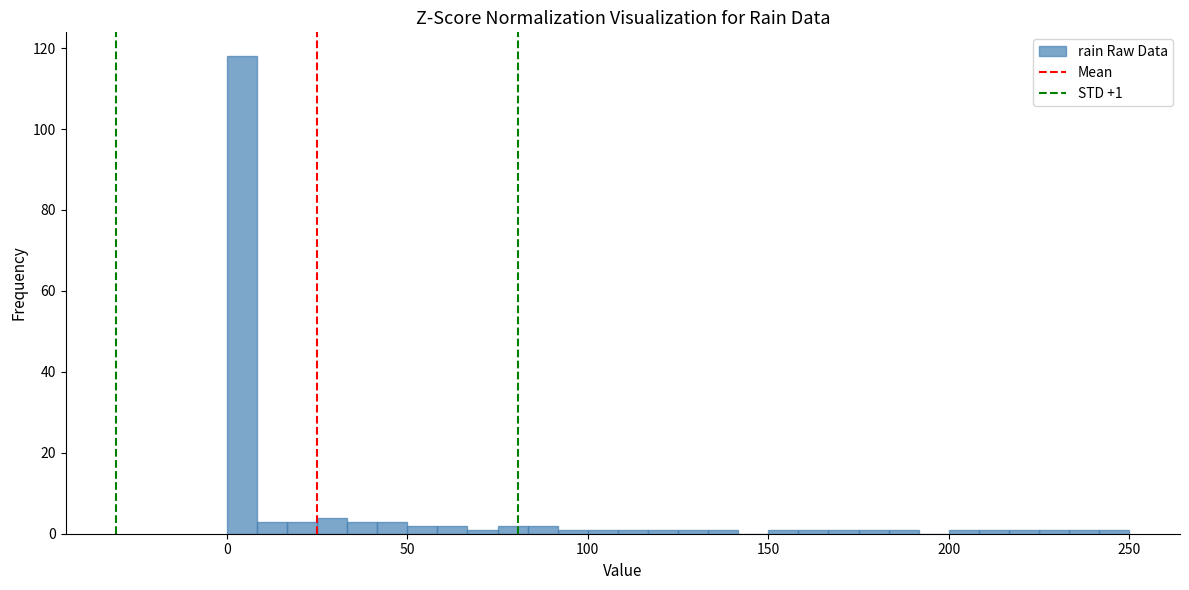

Around what value on the x-axis is the tallest bar? Give the approximate position of its centre, as read against the axis.

5